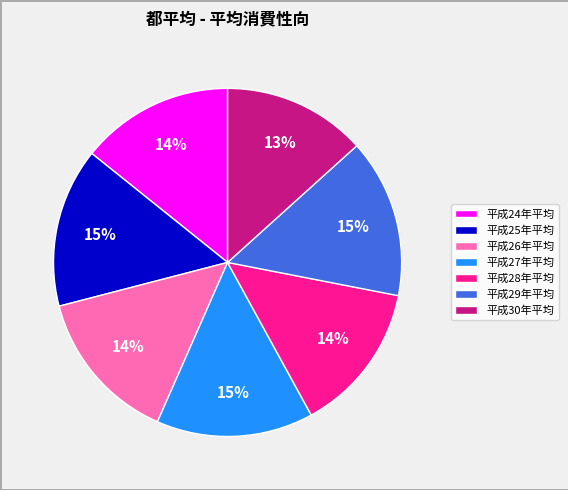

Between 平成28年平均 and 平成25年平均, which is larger?

平成25年平均